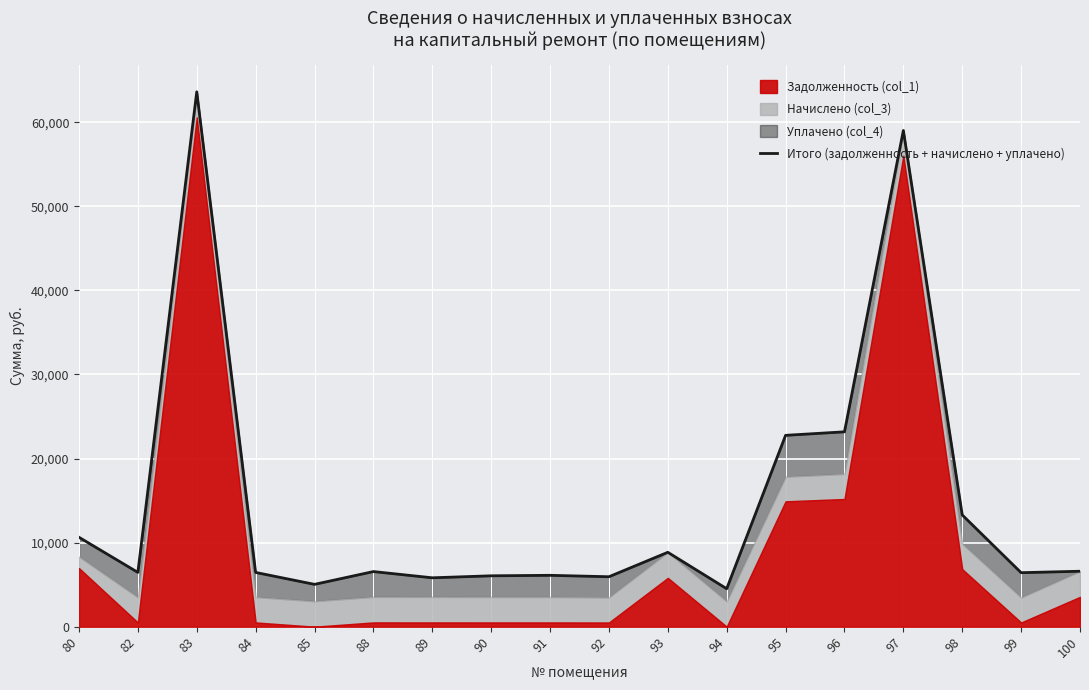

What is the change in value from 83 to 92?

-57668.6